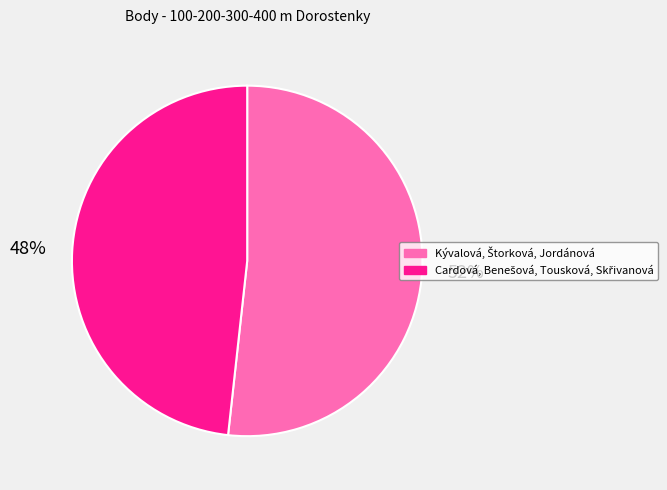

Is there a majority slice in this chart?

Yes